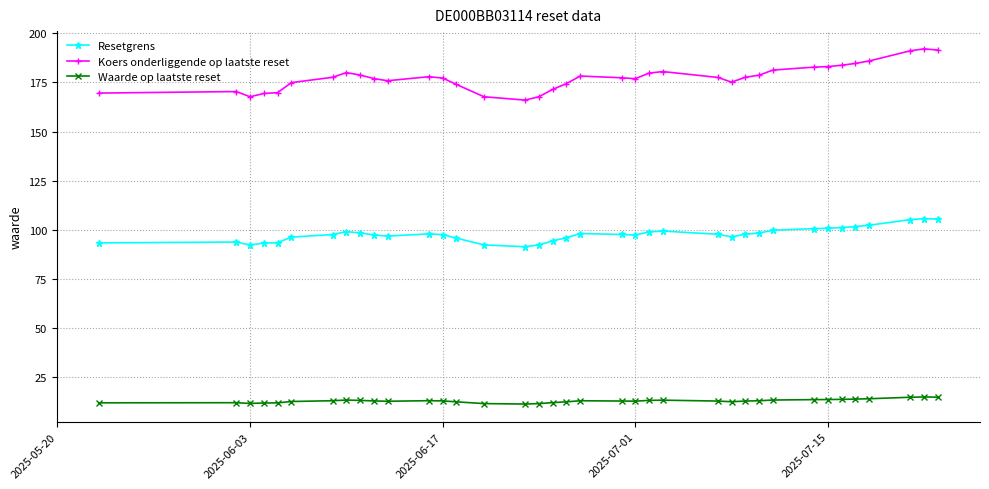

What is the difference between the second highest and second lowest values in the Resetgrens series?

13.1